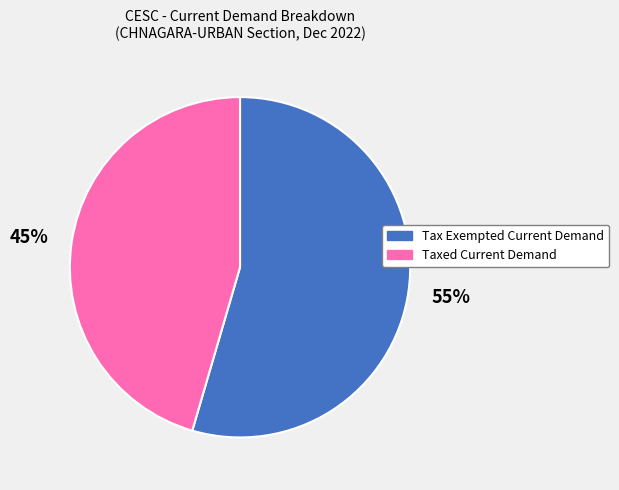

Does any single category account for the majority?

Yes